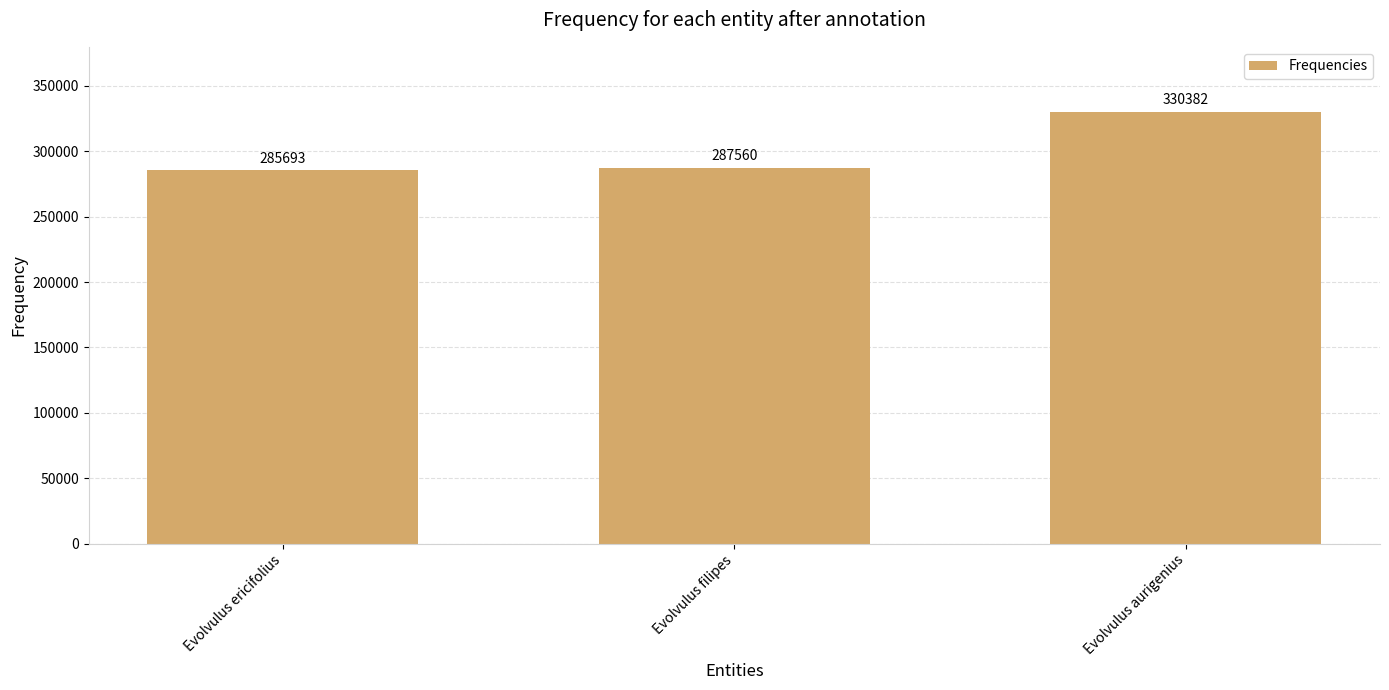

What is the difference between the values at Evolvulus aurigenius and Evolvulus ericifolius?

44689